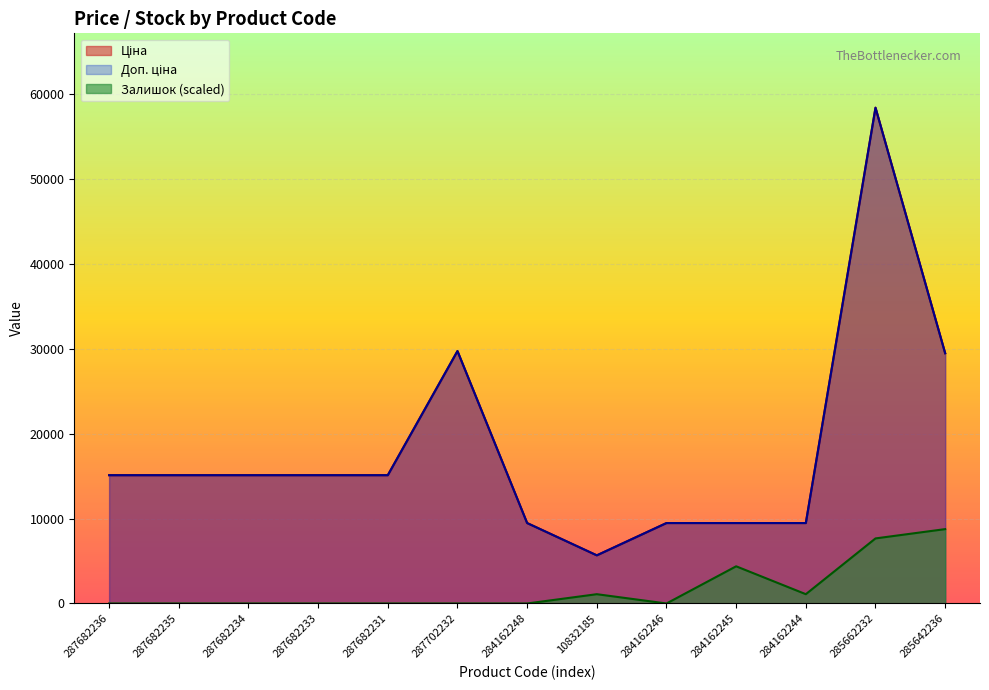

What is the lowest value of the Ціна series?

5673.8